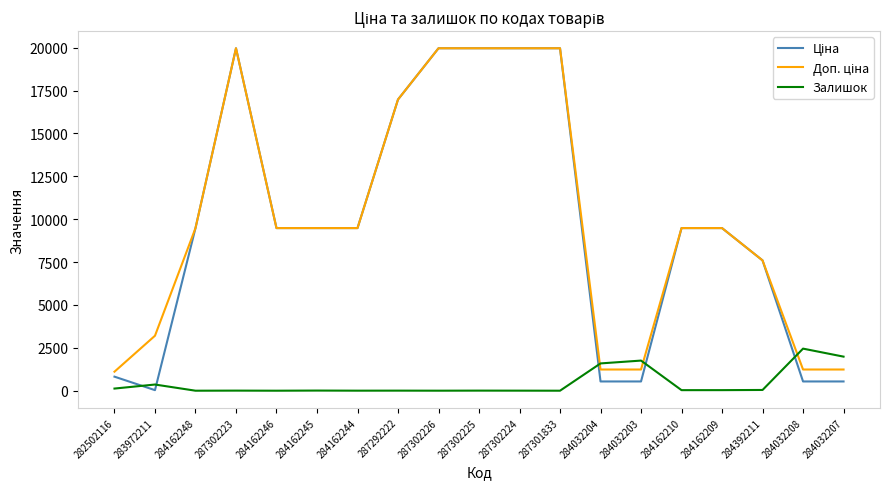

What is the total value across all series at 284162246?

18960.1